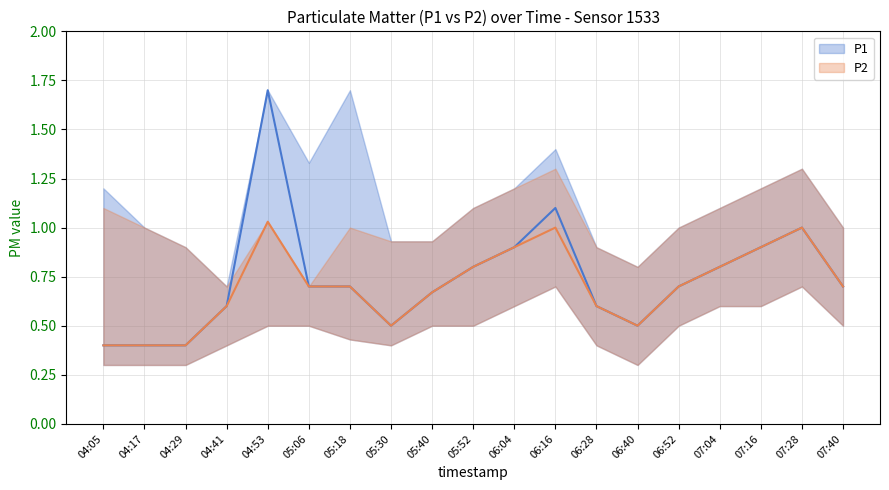

Reading right to left, list all the values displayed in this chart.

P1: 07:40=0.7	07:28=1.0	07:16=0.9	07:04=0.8	06:52=0.7	06:40=0.5	06:28=0.6	06:16=1.1	06:04=0.9	05:52=0.8	05:40=0.7	05:30=0.5	05:18=0.7	05:06=0.7	04:53=1.7	04:41=0.6	04:29=0.4	04:17=0.4	04:05=0.4
P2: 07:40=0.7	07:28=1.0	07:16=0.9	07:04=0.8	06:52=0.7	06:40=0.5	06:28=0.6	06:16=1.0	06:04=0.9	05:52=0.8	05:40=0.7	05:30=0.5	05:18=0.7	05:06=0.7	04:53=1.0	04:41=0.6	04:29=0.4	04:17=0.4	04:05=0.4